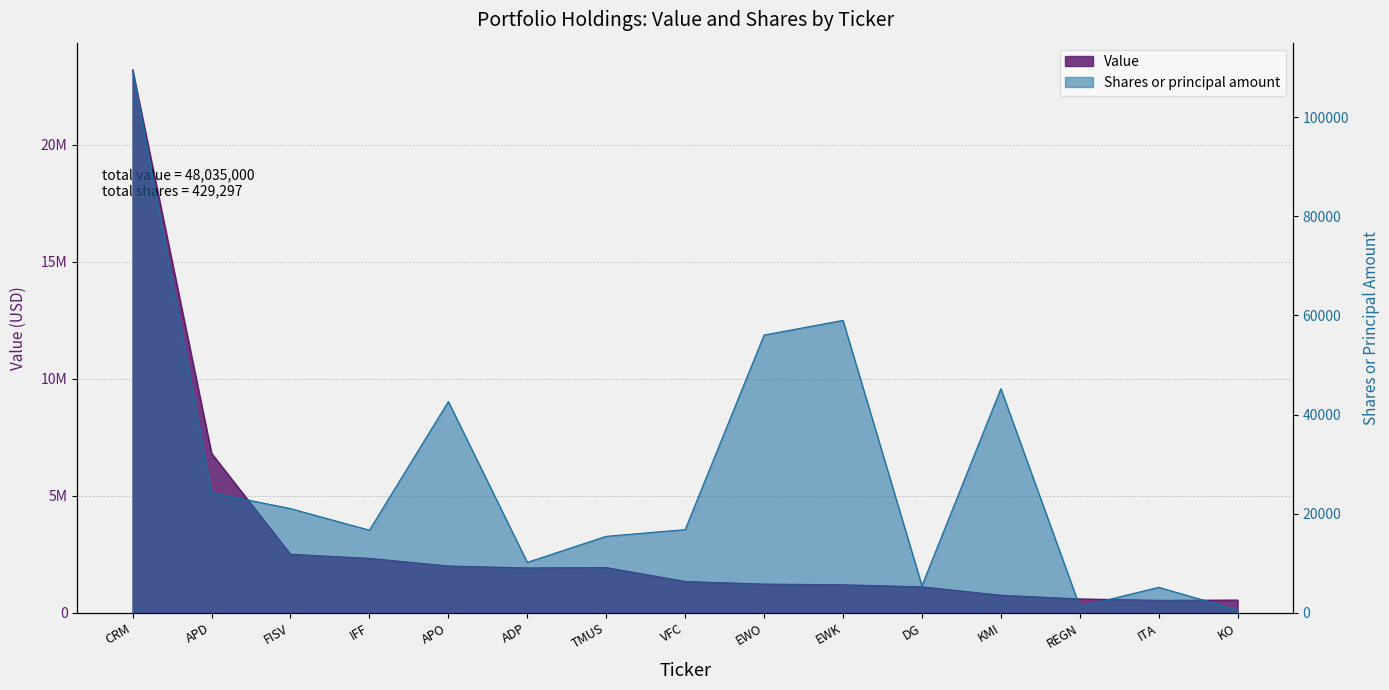

What is the maximum value for Shares or principal amount?

109556